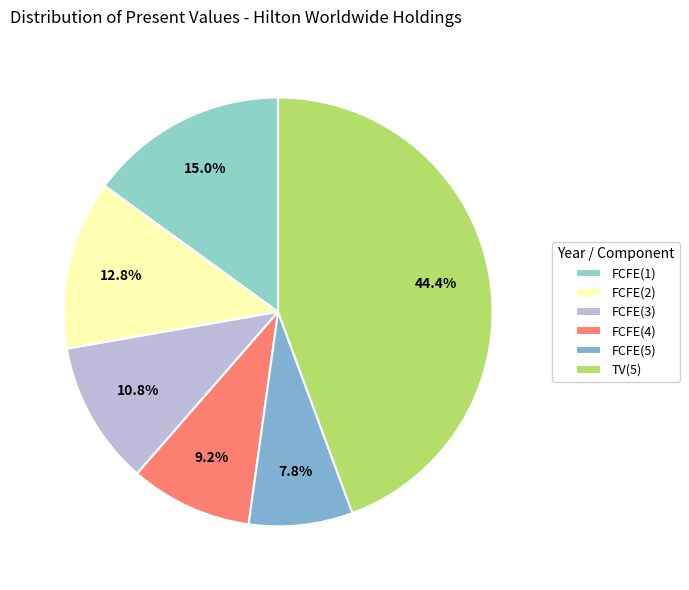

Is there any slice that represents more than half of the pie?

No